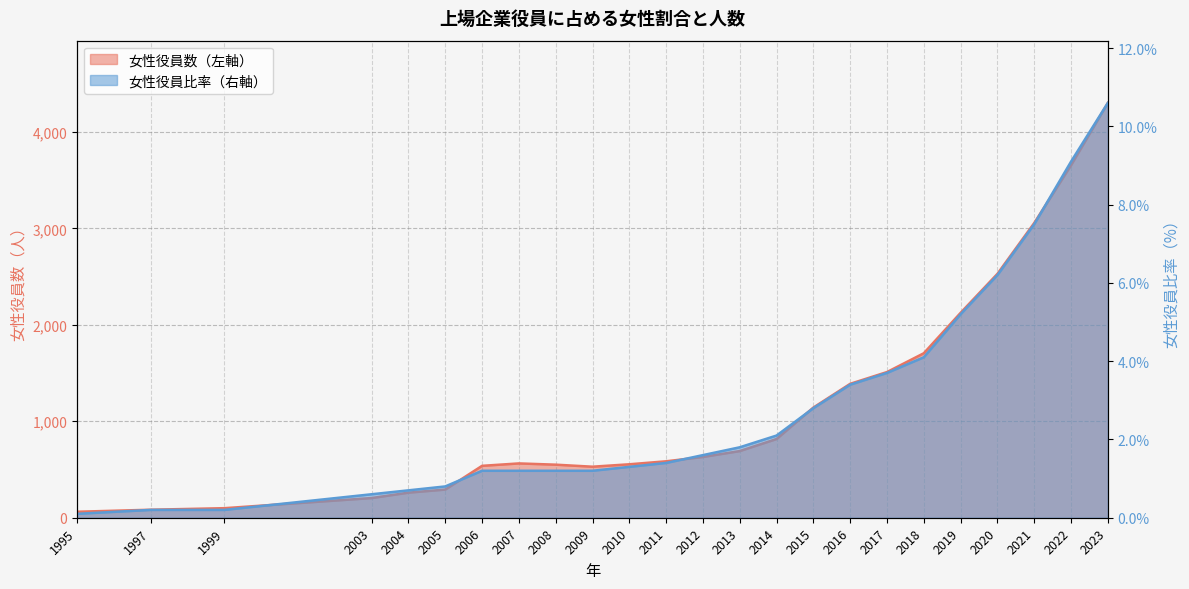

Reading left to right, transcribe all the data shown in this chart.

女性役員数（左軸）: 62.0	83.0	99.0	204.0	260.0	292.0	538.0	563.0	550.0	529.0	554.0	585.0	630.0	691.0	816.0	1142.0	1388.0	1510.0	1705.0	2124.0	2528.0	3055.0	3654.0	4300.0
女性役員比率（右軸）: 0.1	0.2	0.2	0.6	0.7	0.8	1.2	1.2	1.2	1.2	1.3	1.4	1.6	1.8	2.1	2.8	3.4	3.7	4.1	5.2	6.2	7.5	9.1	10.6